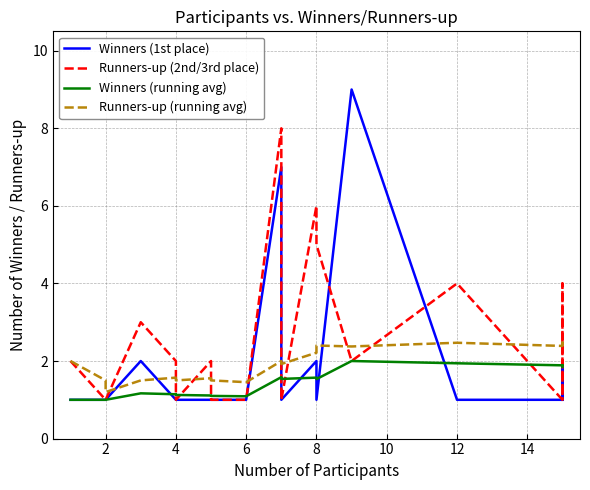

What is the difference between the highest and lowest values at 10?

1.8